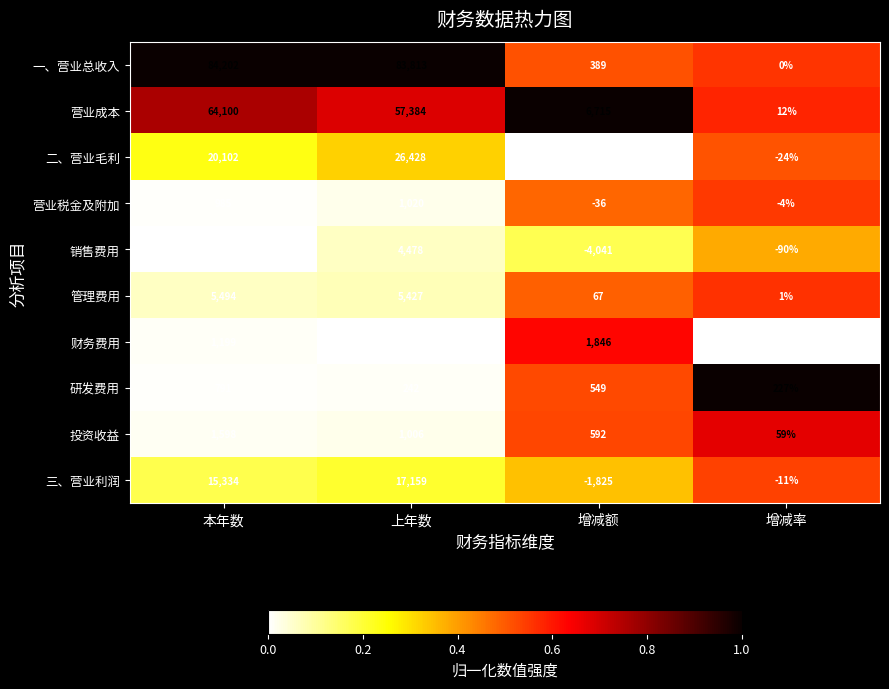

Read the 投资收益 value at 增减额, to the nearest 100.

600